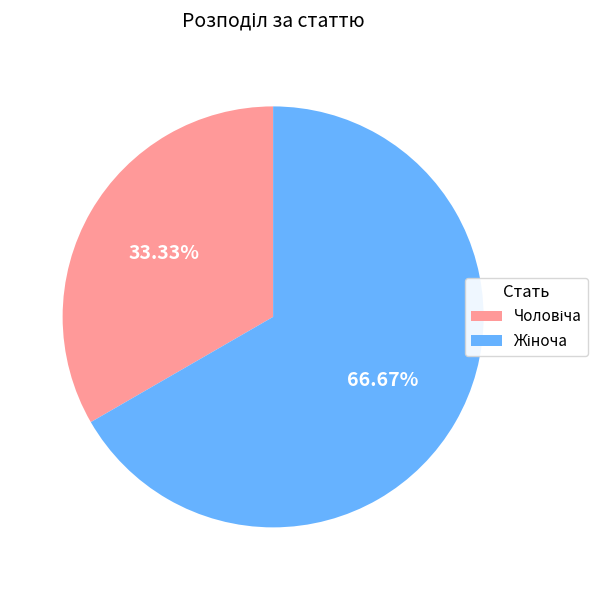

Is there a majority slice in this chart?

Yes